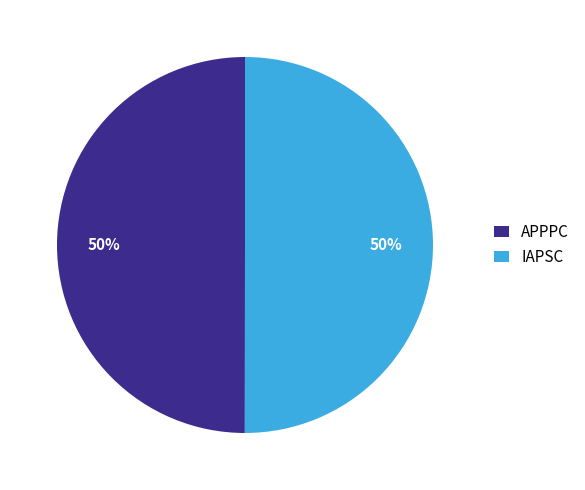

What is the ratio of the value at IAPSC to the value at APPPC?

1.0